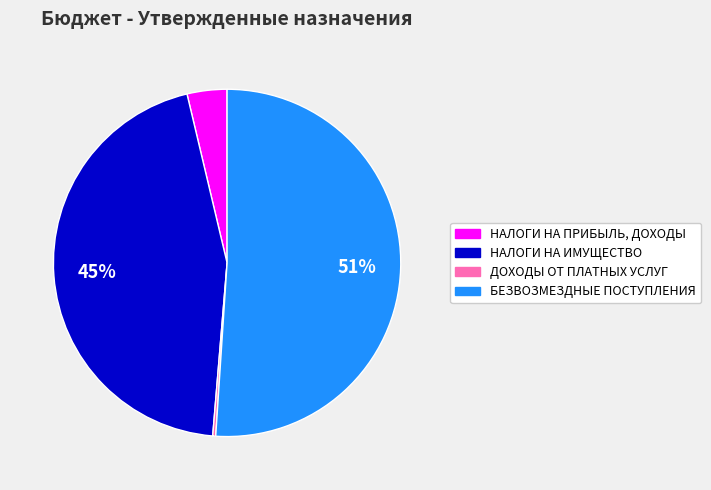

What is the ratio of the value at БЕЗВОЗМЕЗДНЫЕ ПОСТУПЛЕНИЯ to the value at НАЛОГИ НА ИМУЩЕСТВО?

1.1